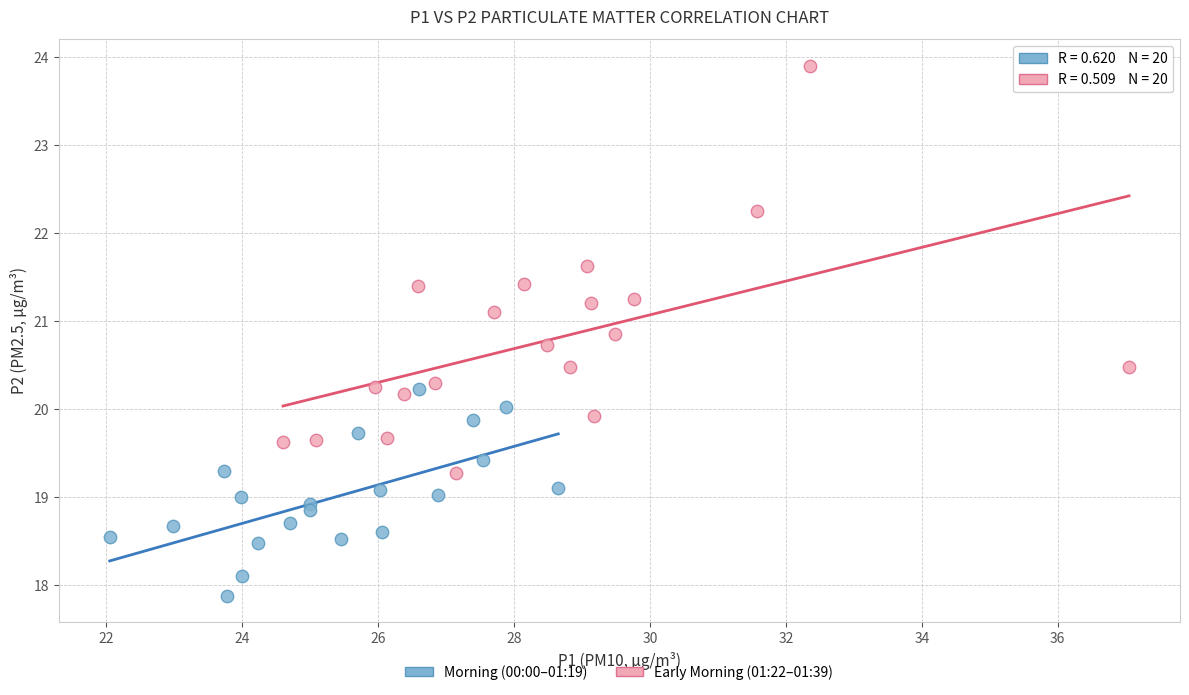

Which series contains the lowest Y value?

Morning (00:00–01:19)